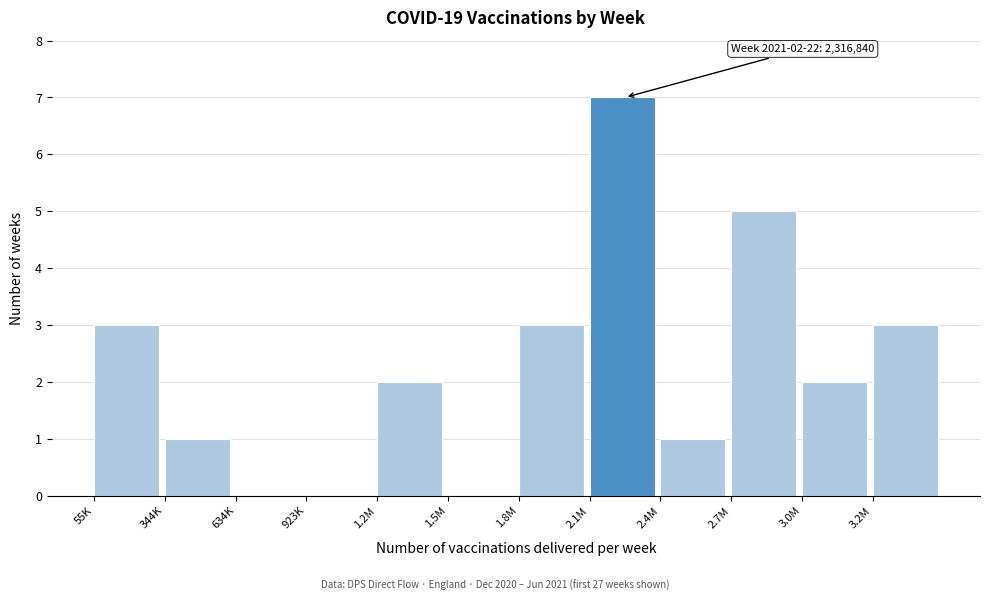

Reading right to left, what are all the values shown in this chart?

3.2M=3	3.0M=2	2.7M=5	2.4M=1	2.1M=7	1.8M=3	1.5M=0	1.2M=2	923K=0	634K=0	344K=1	55K=3